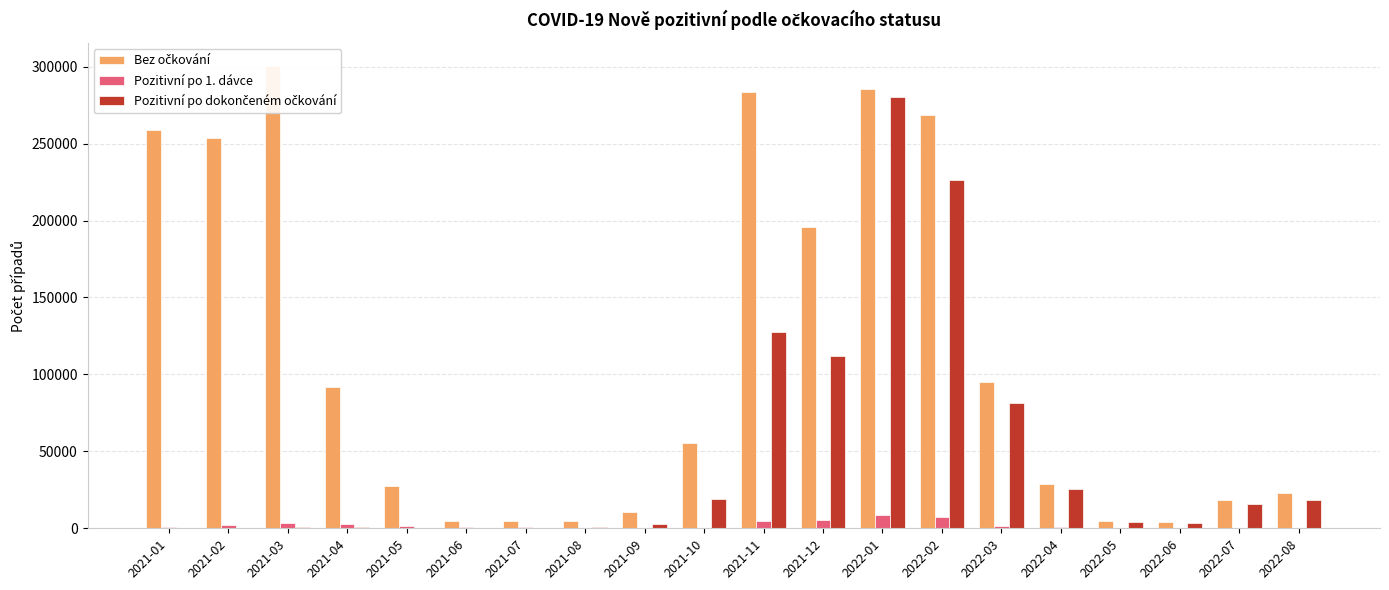

Where is Pozitivní po 1. dávce nearest to the value 4217?

2021-11